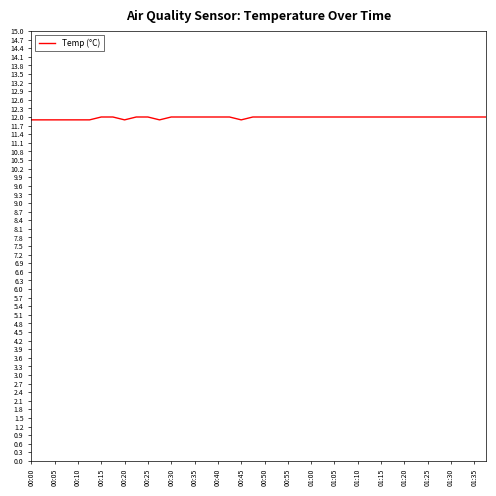

What is the minimum value shown in the chart?

11.9